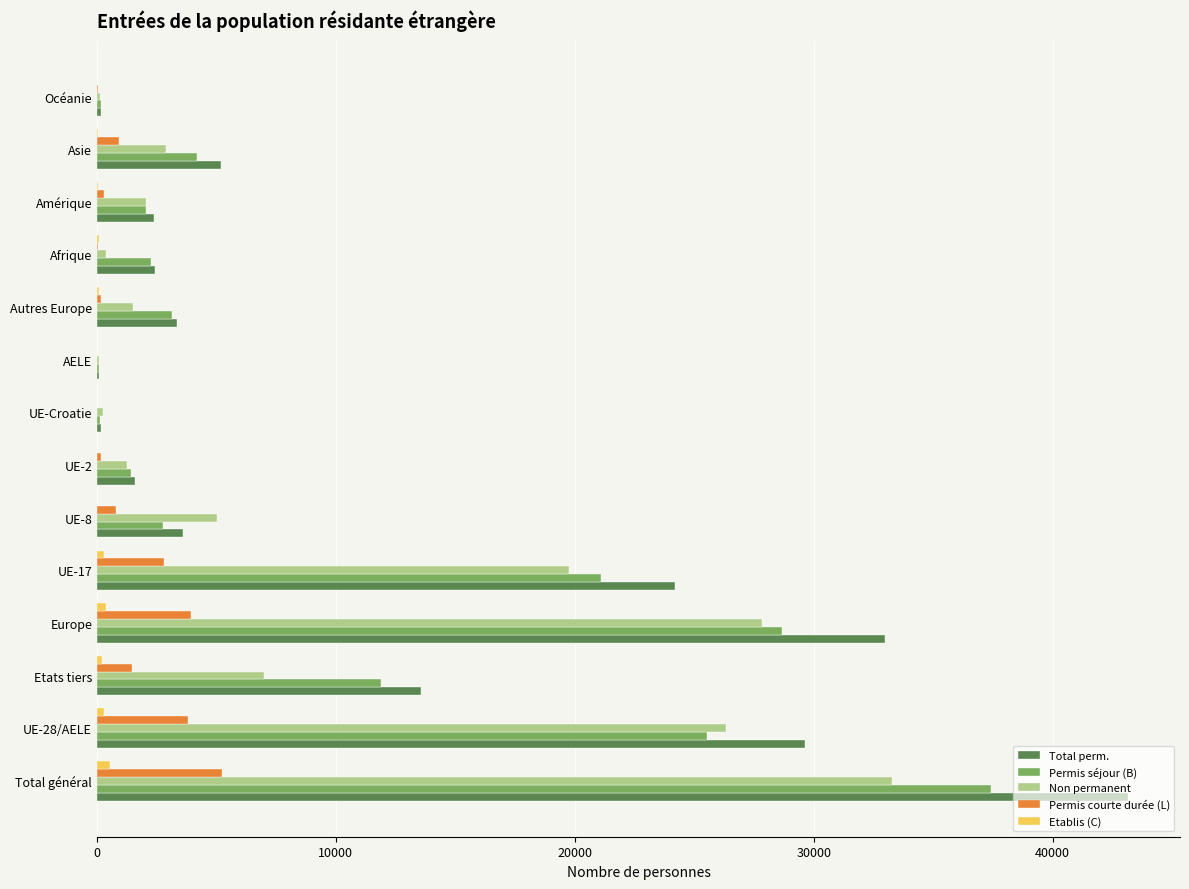

Between UE-17 and AELE, which series saw the biggest shift?

Total perm.